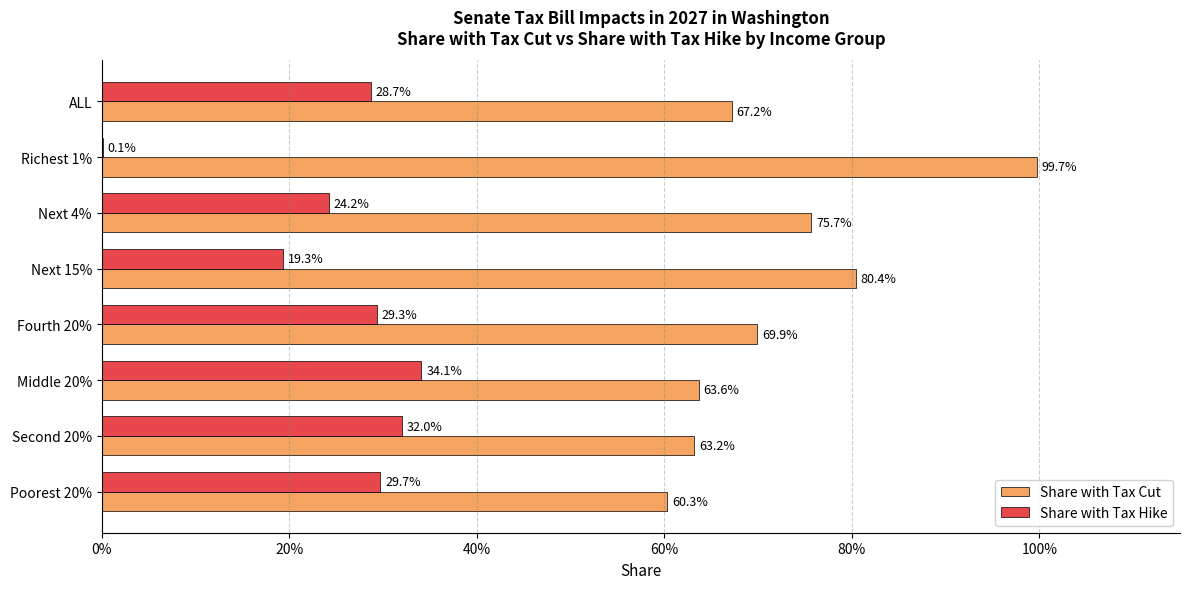

At which category is the sum across all series the highest?

Next 4%